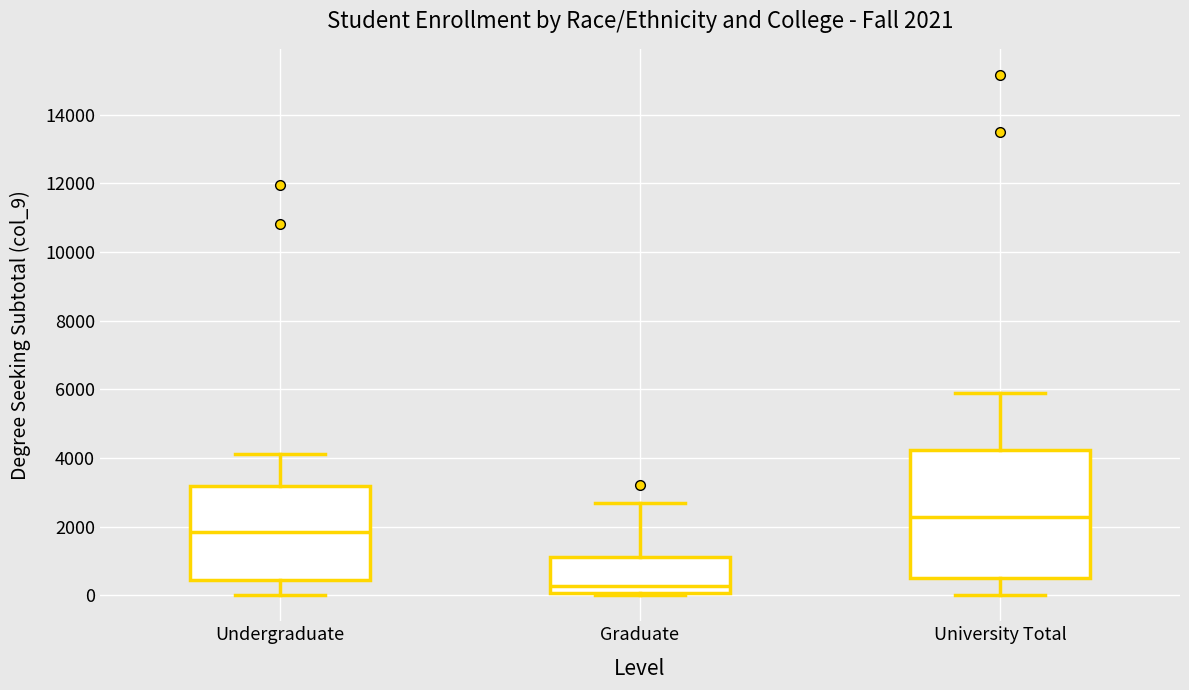

Which box's median line is the lowest?

Graduate